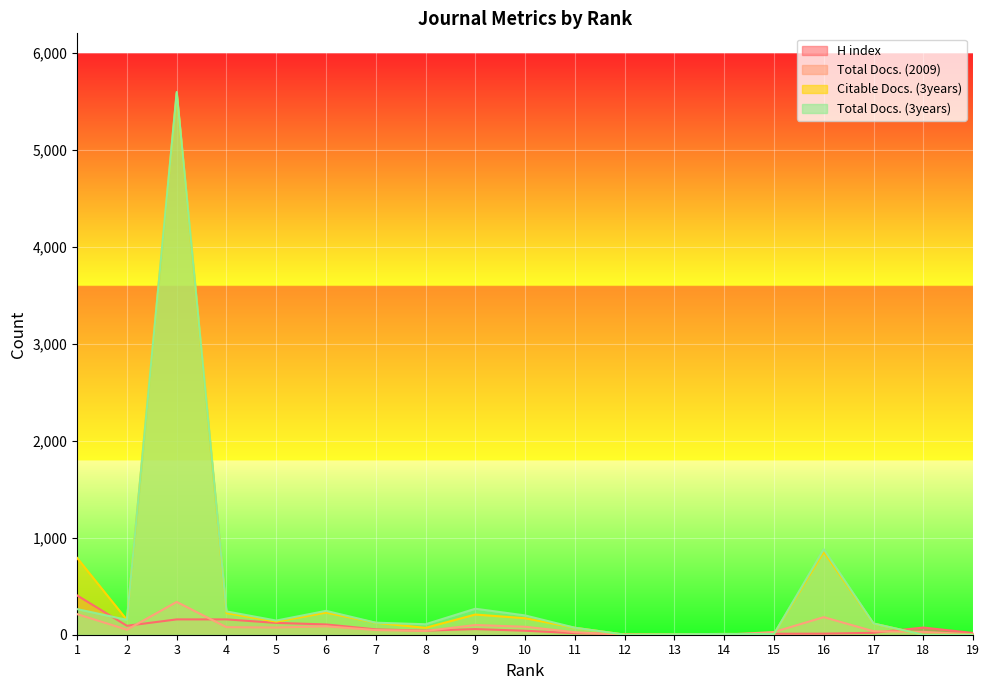

At how many categories does at least one series exceed 3970?

1